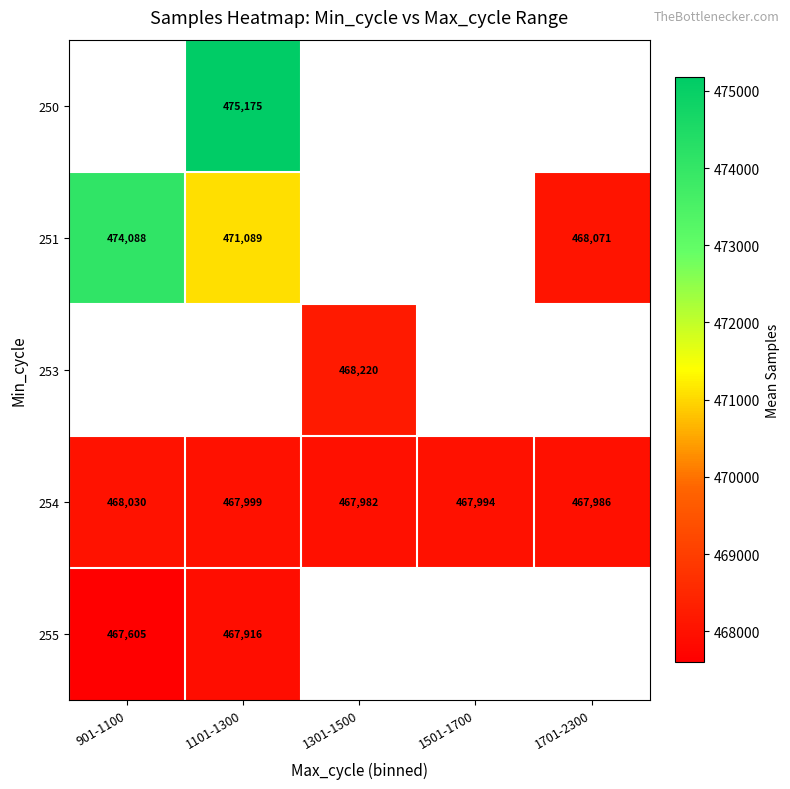

At which label does 254 first exceed 467994?

901-1100